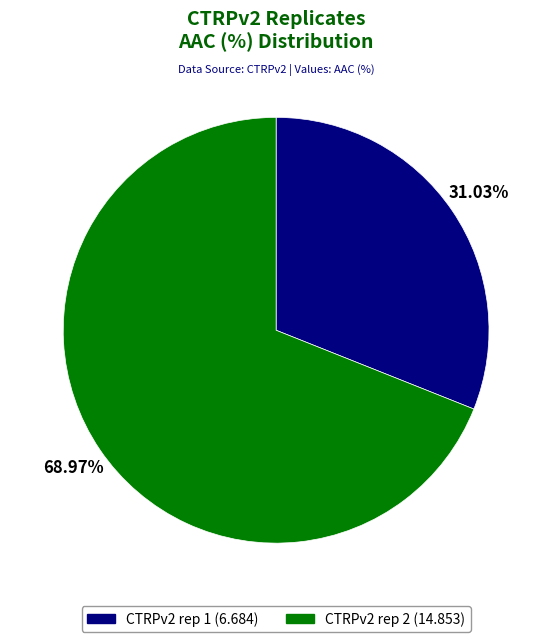

Count the number of slices in the pie.

2